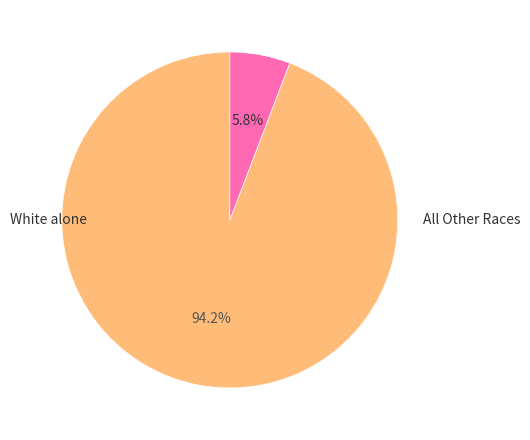

Count the number of slices in the pie.

2